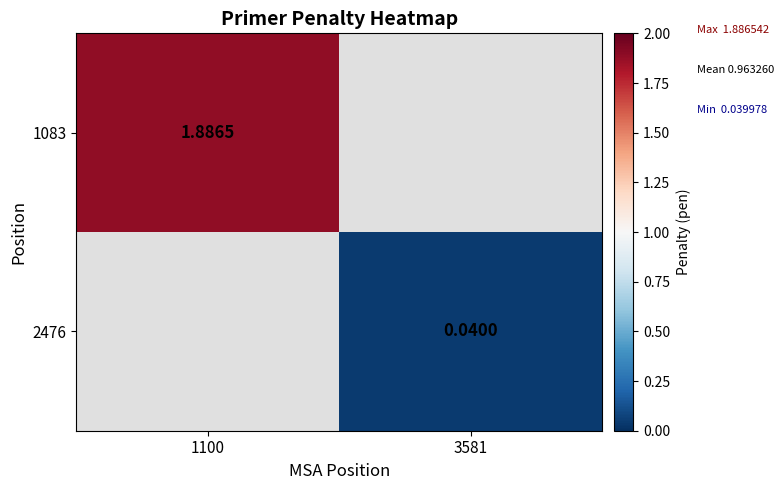

Is the value of 1083 at 1100 greater than the value of 2476 at 3581?

Yes